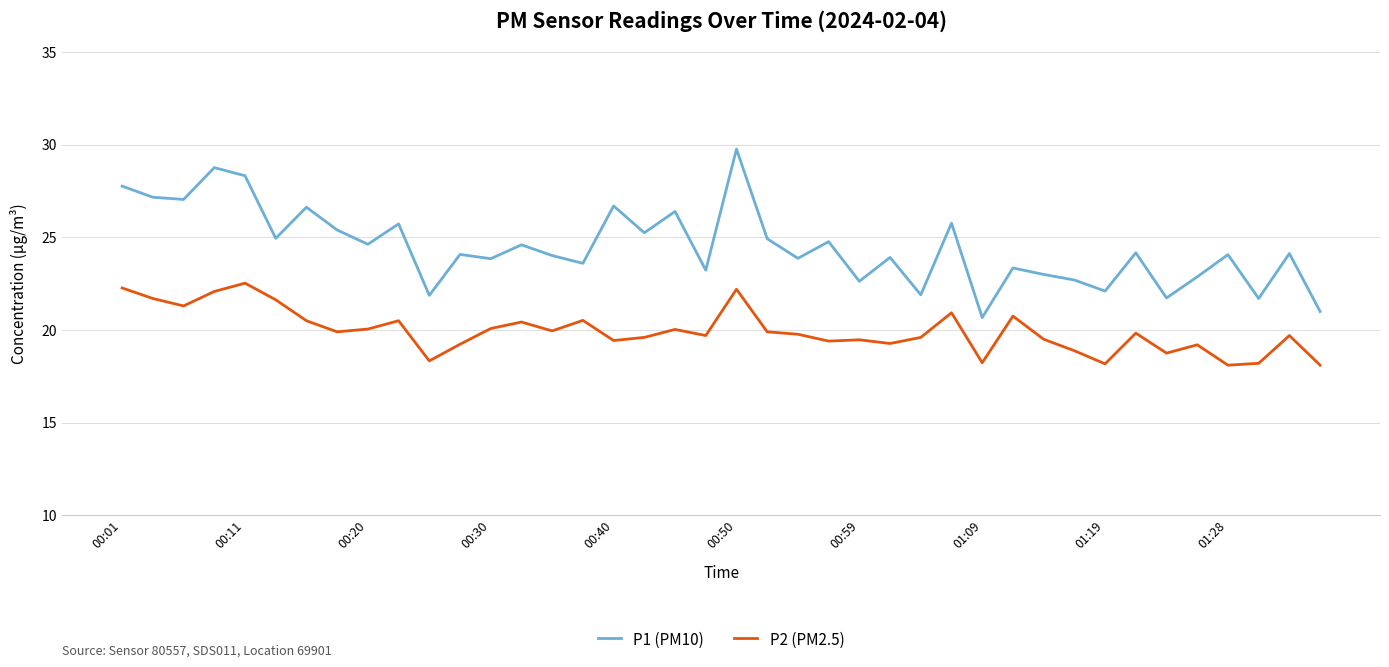

Which series has the widest spread of values?

P1 (PM10)